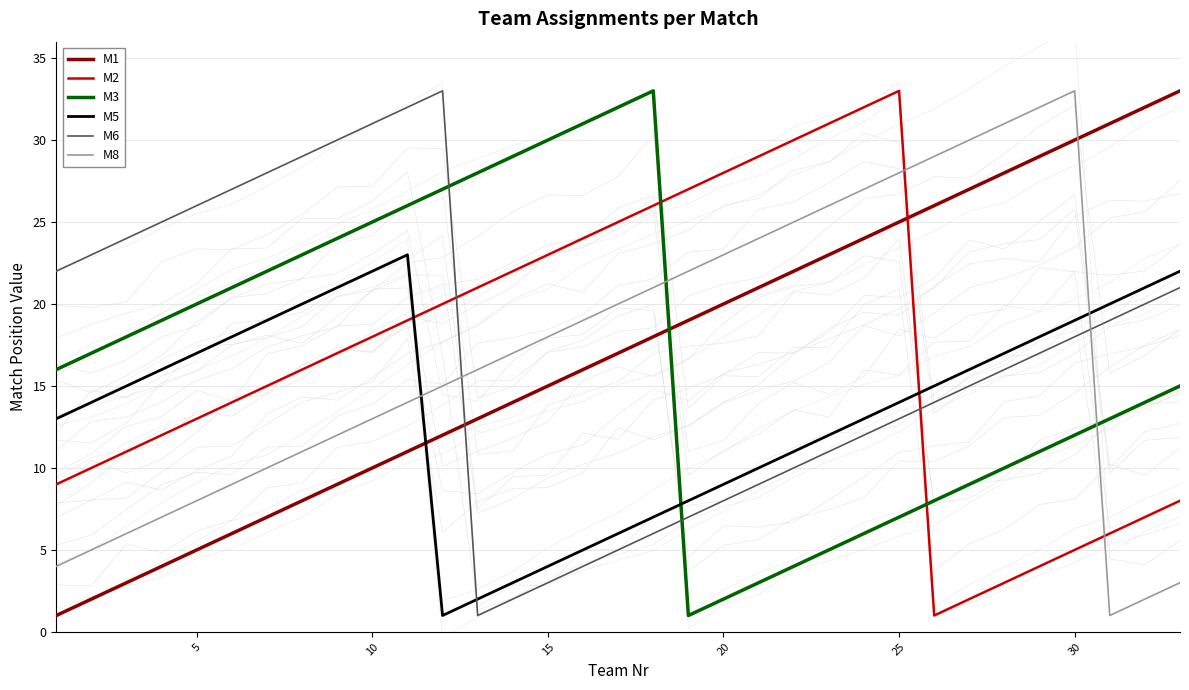

Count the number of data series in this chart.

6